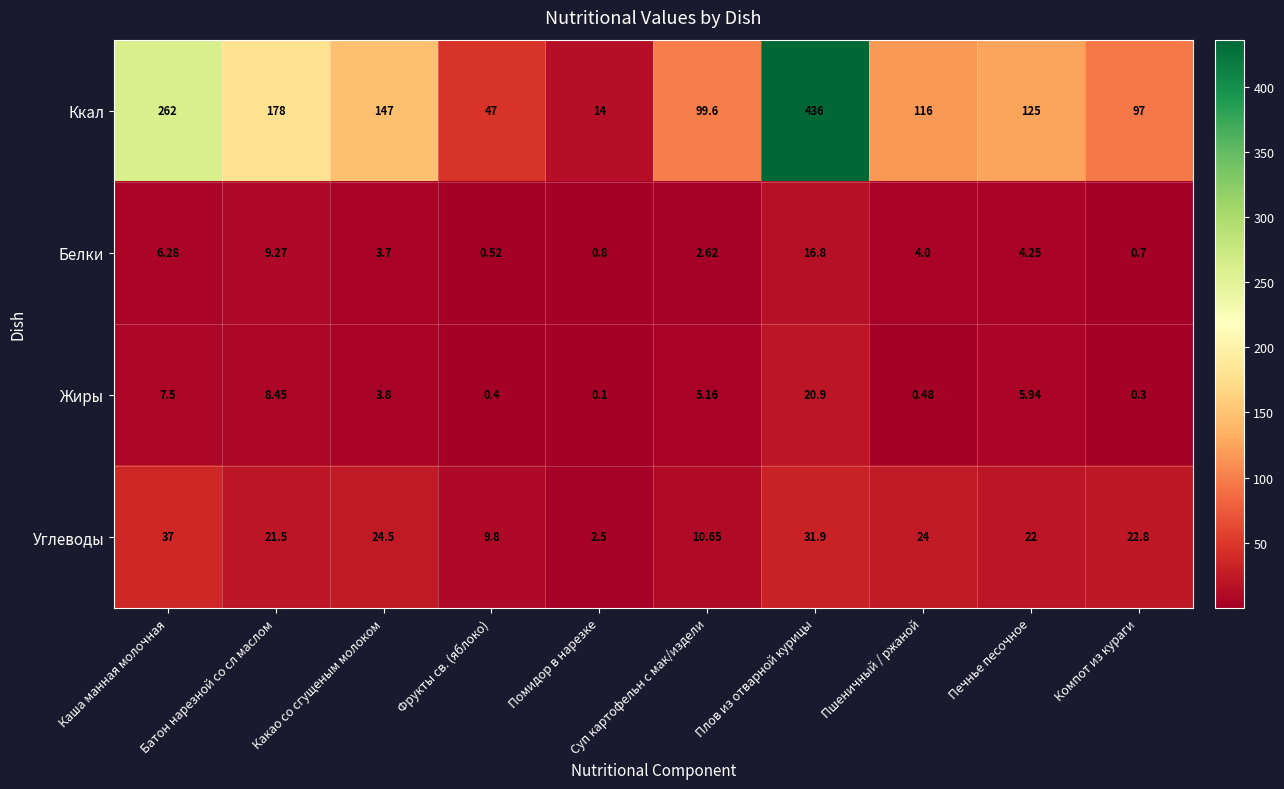

At which category does the chart reach its peak across all series?

Плов из отварной курицы